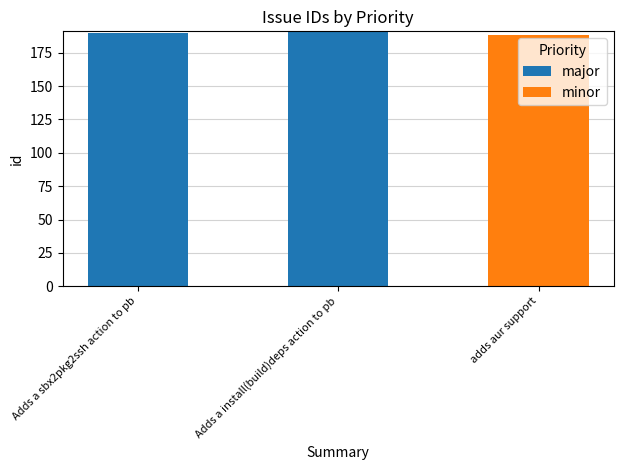

What are all the series names shown in the legend?

major, minor